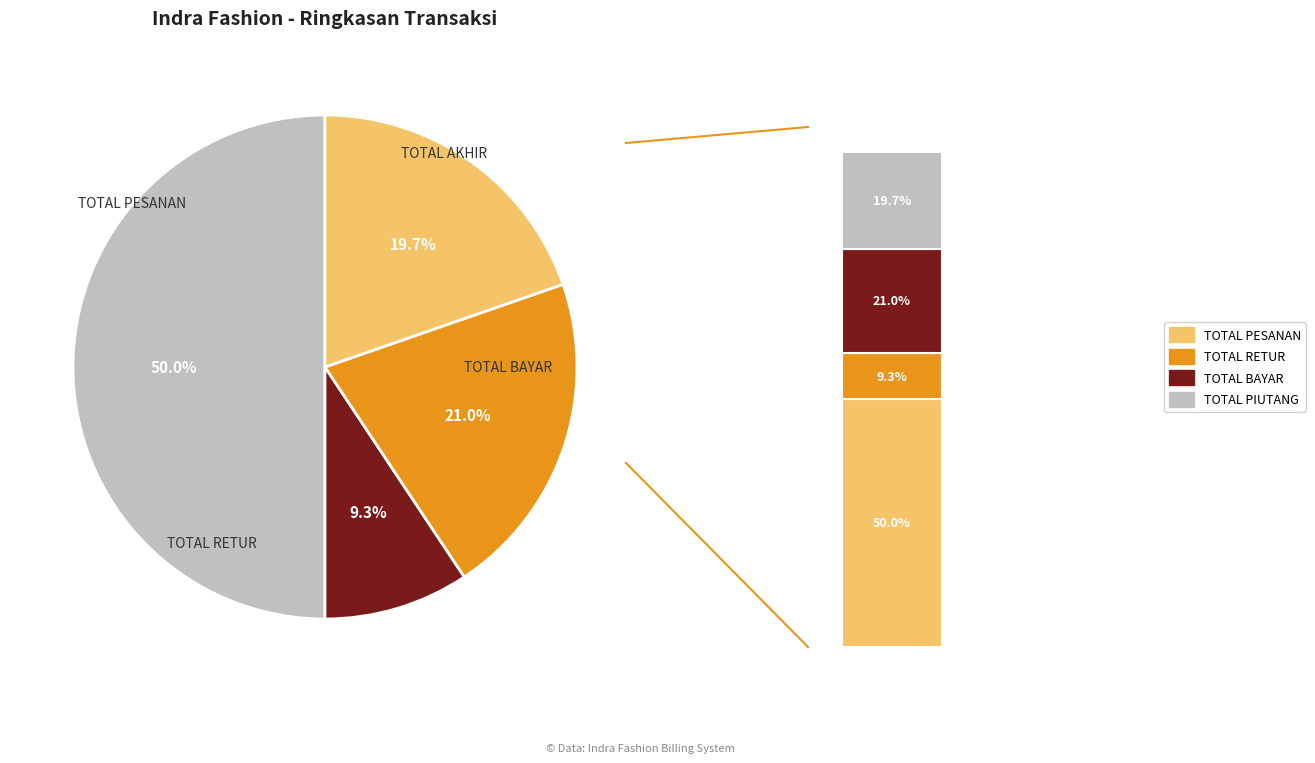

Does TOTAL AKHIR represent more than half of the total?

No